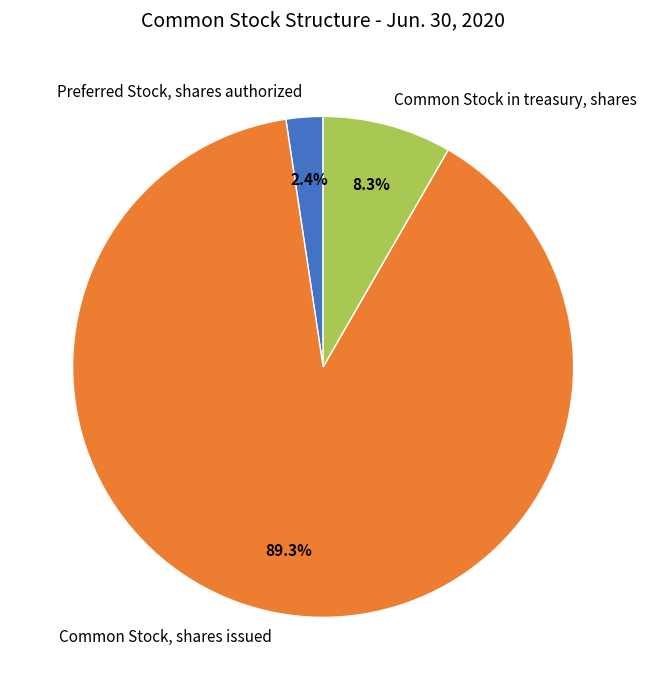

Which has a higher value, Common Stock in treasury, shares or Common Stock, shares issued?

Common Stock, shares issued